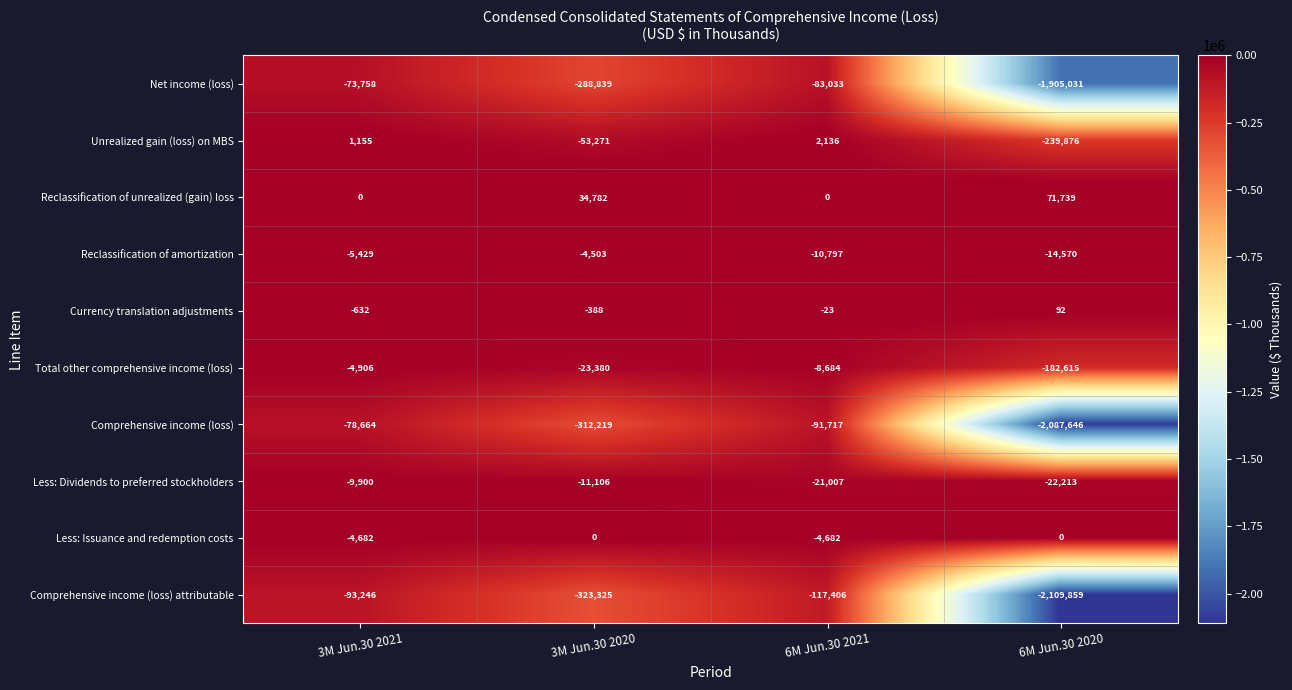

What is the total value across all series at 3M Jun.30 2021?

-270062